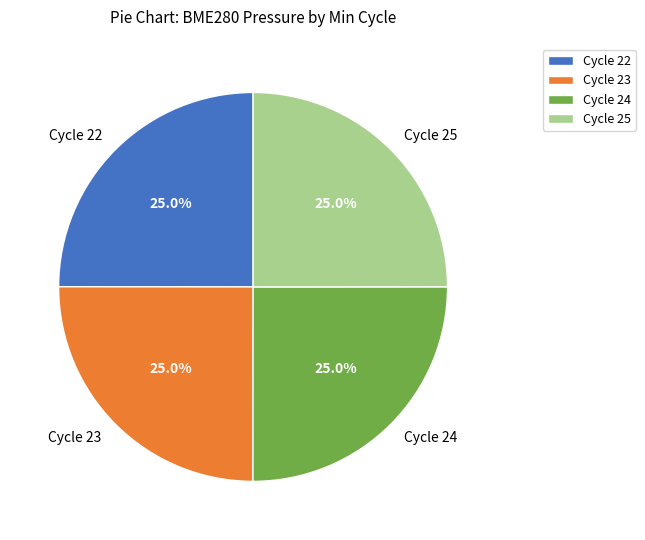

Does any single category account for the majority?

No